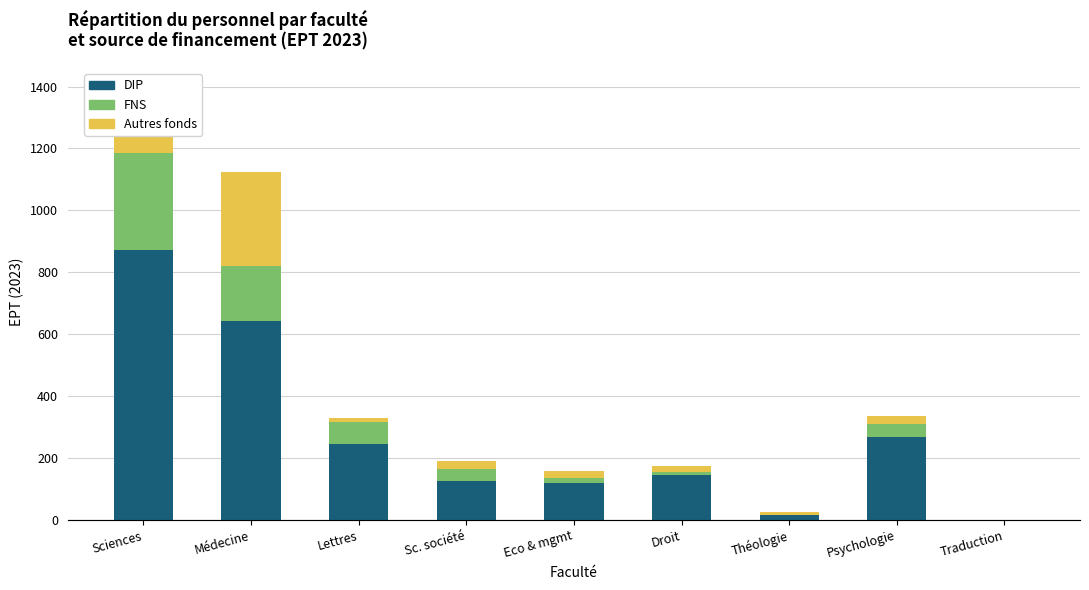

How many distinct data groups are displayed?

3